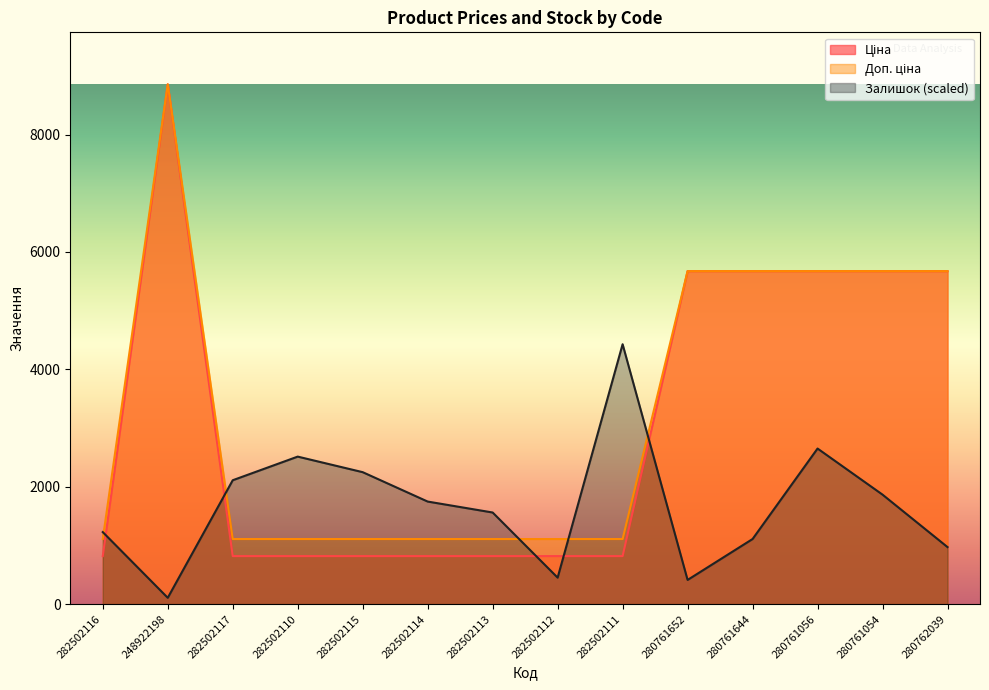

Is it true that Доп. ціна equals 529.7 at 282502115?

False